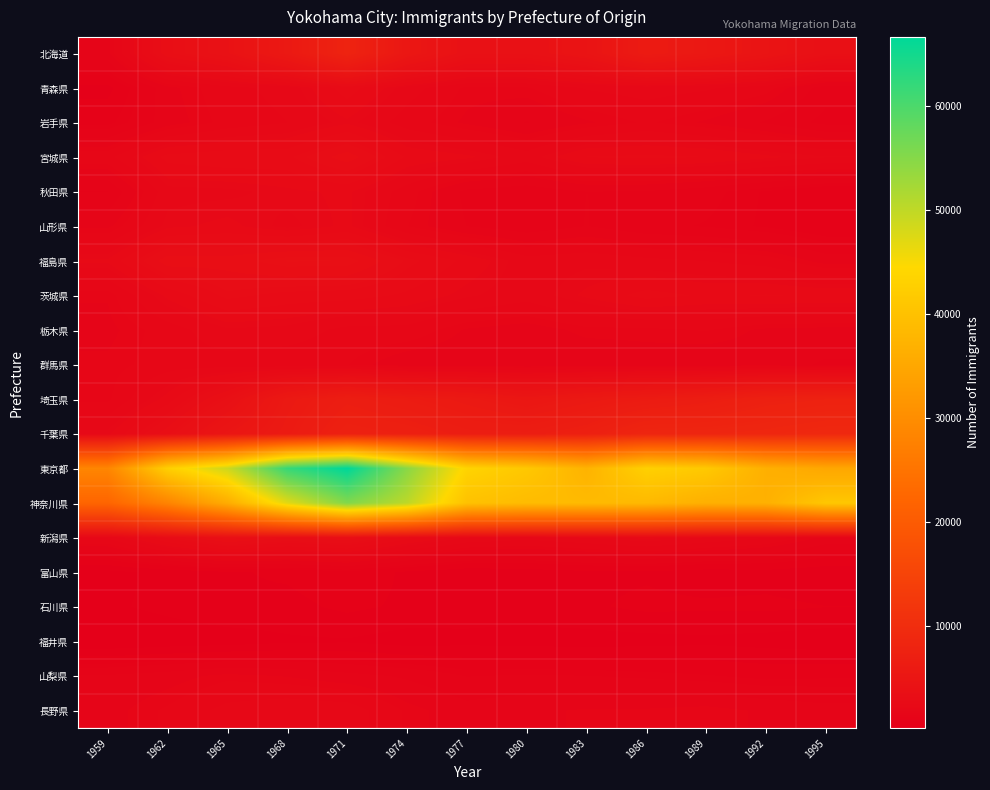

Reading left to right, extract all data points from this chart.

北海道: 1959=1540	1962=3498	1965=4153	1968=5713	1971=7967	1974=5300	1977=3995	1980=3966	1983=4596	1986=6103	1989=5510	1992=4641	1995=3765
青森県: 1959=612	1962=1532	1965=1904	1968=2105	1971=2798	1974=2135	1977=1688	1980=1714	1983=2024	1986=2125	1989=2036	1992=1828	1995=1203
岩手県: 1959=885	1962=1481	1965=1818	1968=1993	1971=2341	1974=1851	1977=1562	1980=1334	1983=1575	1986=1768	1989=1572	1992=1317	1995=1002
宮城県: 1959=1909	1962=2746	1965=2851	1968=2843	1971=3462	1974=2605	1977=2437	1980=2130	1983=2658	1986=2704	1989=2651	1992=2443	1995=2275
秋田県: 1959=1077	1962=2170	1965=2201	1968=2331	1971=2436	1974=1847	1977=1276	1980=1174	1983=1347	1986=1328	1989=1167	1992=930	1995=717
山形県: 1959=1552	1962=2331	1965=2453	1968=2190	1971=2444	1974=1743	1977=1345	1980=1166	1983=1356	1986=1138	1989=1072	1992=926	1995=727
福島県: 1959=2428	1962=3457	1965=3421	1968=3705	1971=3692	1974=2997	1977=2573	1980=2120	1983=2202	1986=2078	1989=1989	1992=1870	1995=1500
茨城県: 1959=1624	1962=2452	1965=2985	1968=2810	1971=2769	1974=2597	1977=2294	1980=2109	1983=2437	1986=2752	1989=2607	1992=2666	1995=2612
栃木県: 1959=1546	1962=1851	1965=2221	1968=2174	1971=1908	1974=1897	1977=1578	1980=1474	1983=1670	1986=1676	1989=1752	1992=1555	1995=1526
群馬県: 1959=1644	1962=1860	1965=1859	1968=1790	1971=1746	1974=1425	1977=1414	1980=1398	1983=1400	1986=1477	1989=1405	1992=1489	1995=1309
埼玉県: 1959=1689	1962=2499	1965=3730	1968=5737	1971=6701	1974=6256	1977=5751	1980=5177	1983=5719	1986=6186	1989=6617	1992=7321	1995=7579
千葉県: 1959=2326	1962=3477	1965=4972	1968=6065	1971=7405	1974=7172	1977=6659	1980=6633	1983=7179	1986=8425	1989=8454	1992=8668	1995=9065
東京都: 1959=28530	1962=42738	1965=48809	1968=61870	1971=66684	1974=54598	1977=43595	1980=41239	1983=37301	1986=42862	1989=41466	1992=36642	1995=35015
神奈川県: 1959=22167	1962=28232	1965=36058	1968=47099	1971=55376	1974=50301	1977=40086	1980=38912	1983=38758	1986=38398	1989=36656	1992=36821	1995=41109
新潟県: 1959=2035	1962=2976	1965=3692	1968=3290	1971=3464	1974=2742	1977=2243	1980=2096	1983=2262	1986=2463	1989=2236	1992=2007	1995=1540
富山県: 1959=353	1962=513	1965=665	1968=744	1971=900	1974=649	1977=505	1980=549	1983=642	1986=660	1989=560	1992=598	1995=514
石川県: 1959=392	1962=509	1965=655	1968=614	1971=759	1974=650	1977=583	1980=552	1983=657	1986=759	1989=742	1992=755	1995=702
福井県: 1959=178	1962=250	1965=286	1968=392	1971=407	1974=307	1977=354	1980=328	1983=314	1986=338	1989=373	1992=330	1995=275
山梨県: 1959=1383	1962=1499	1965=1682	1968=1590	1971=1446	1974=1303	1977=1079	1980=1116	1983=1091	1986=1042	1989=977	1992=888	1995=920
長野県: 1959=1523	1962=1777	1965=2088	1968=2217	1971=2168	1974=1697	1977=1453	1980=1549	1983=1637	1986=1639	1989=1696	1992=1569	1995=1456